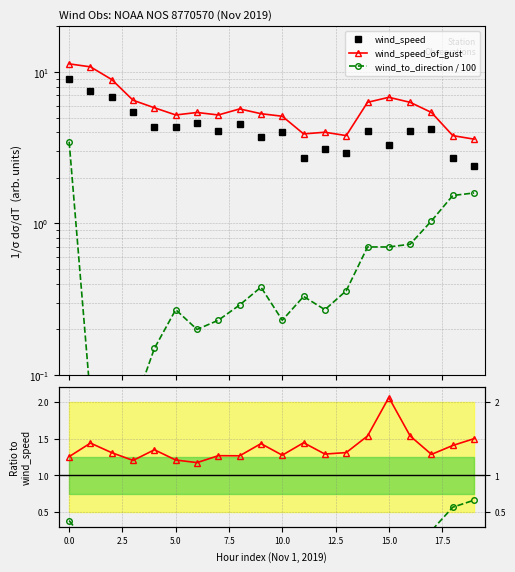

What is the sum of the wind_speed_of_gust values at 14 and 10.0?

11.5